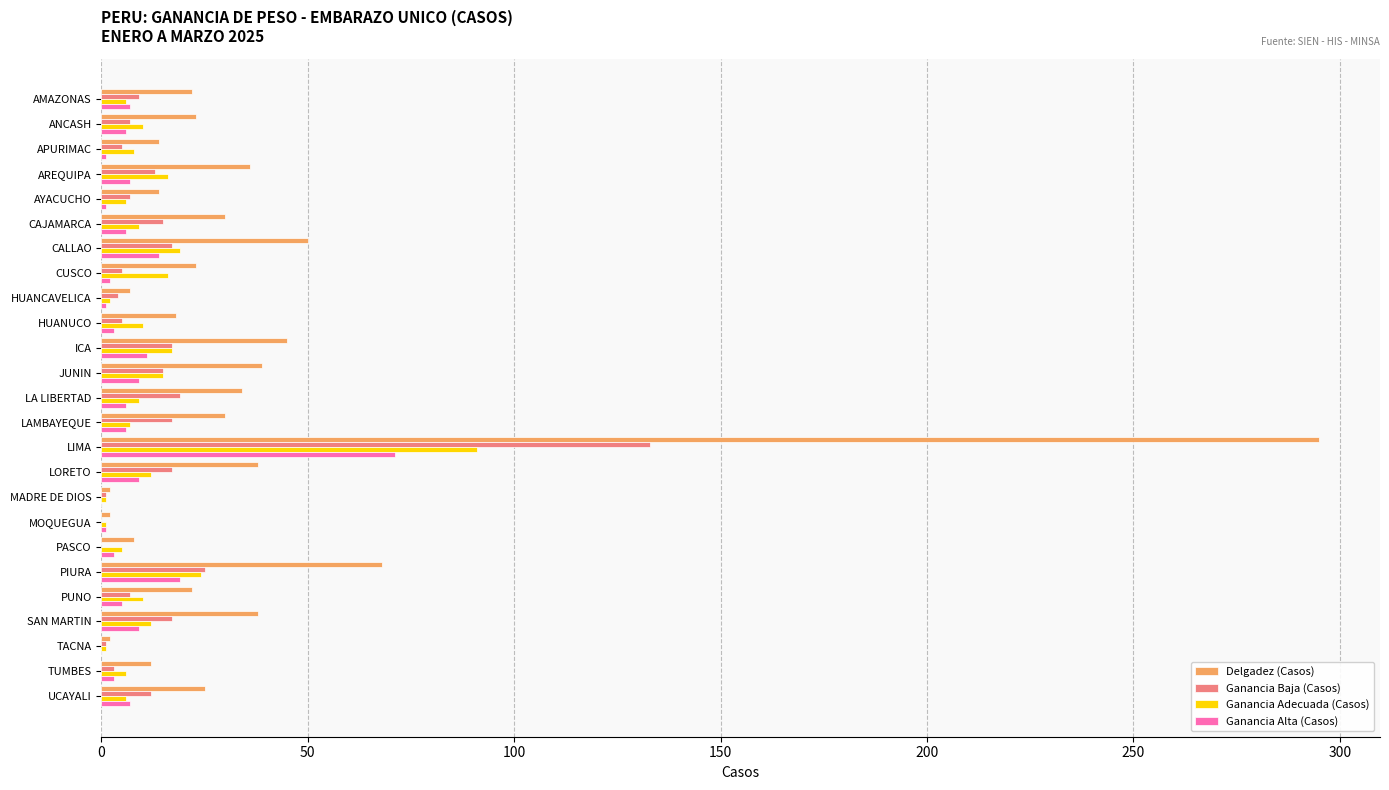

What is the greatest value displayed?

295